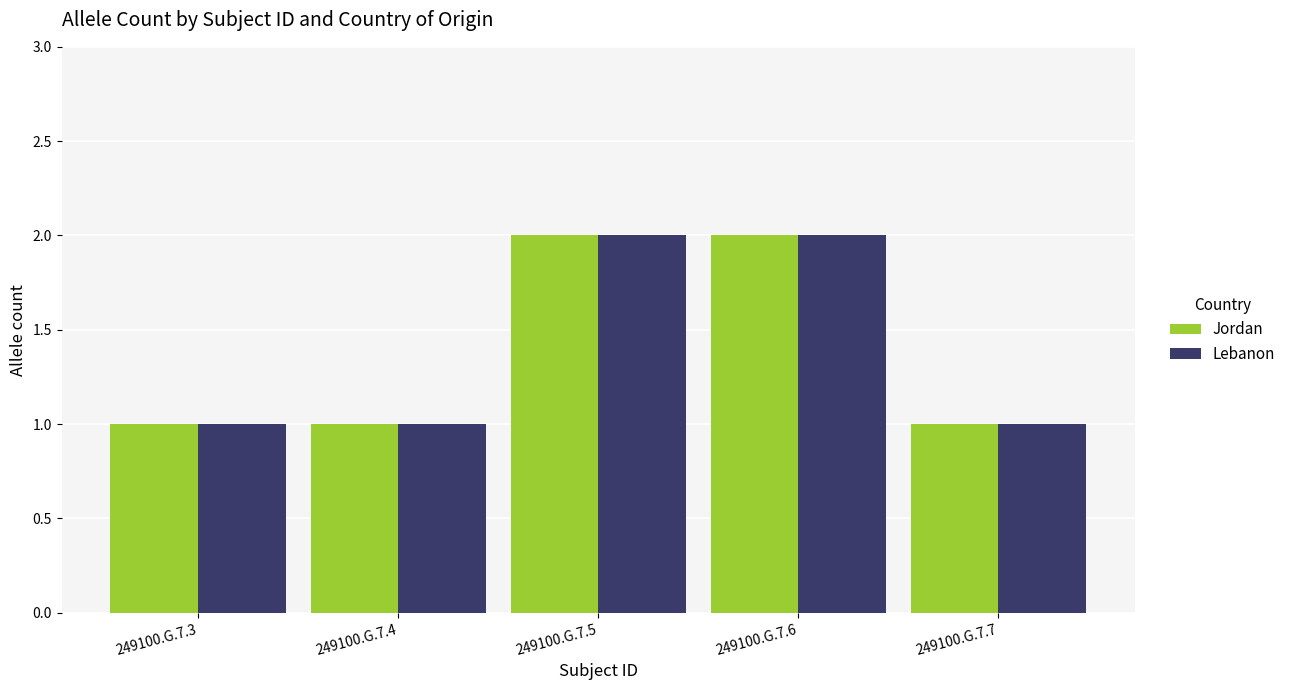

How many bars are there in each group?

2